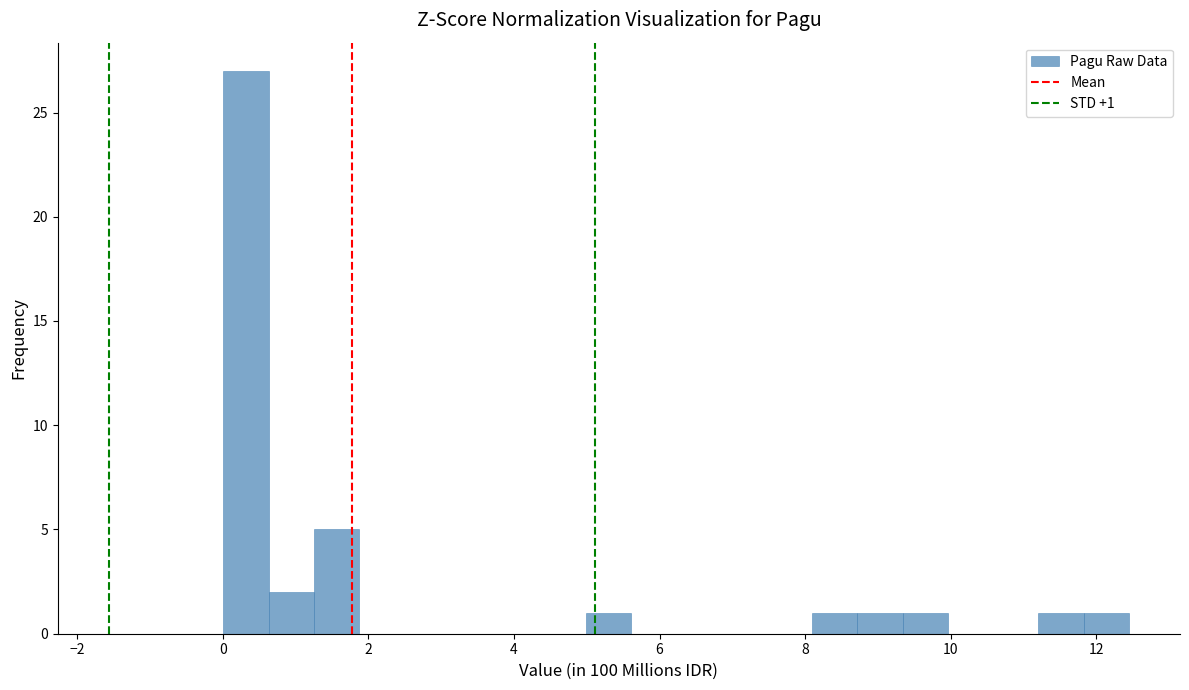

Read against the x-axis, roughly where is the centre of the tallest bar?

0.4